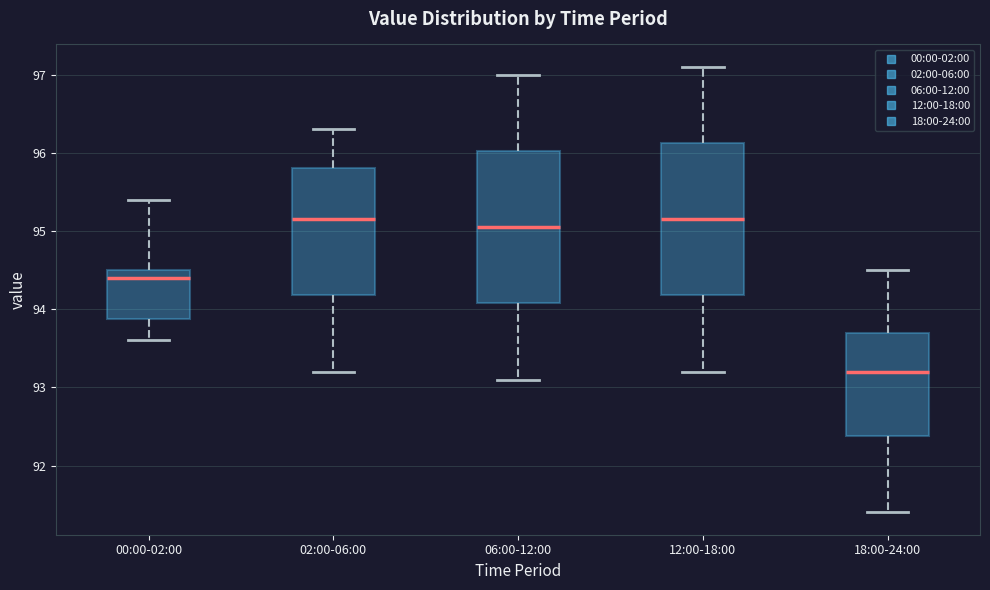

Reading left to right, read every box against the y-axis: the position of its median line, the range the box covers, and the ends of its whiskers. The values are not printed on the chart, so give them approximately, as read against the axis.

00:00-02:00: median 94.4, box 93.9 to 94.5, whiskers 93.6 to 95.4
02:00-06:00: median 95.2, box 94.2 to 95.8, whiskers 93.2 to 96.3
06:00-12:00: median 95.1, box 94.1 to 96.0, whiskers 93.1 to 97.0
12:00-18:00: median 95.2, box 94.2 to 96.1, whiskers 93.2 to 97.1
18:00-24:00: median 93.2, box 92.4 to 93.7, whiskers 91.4 to 94.5